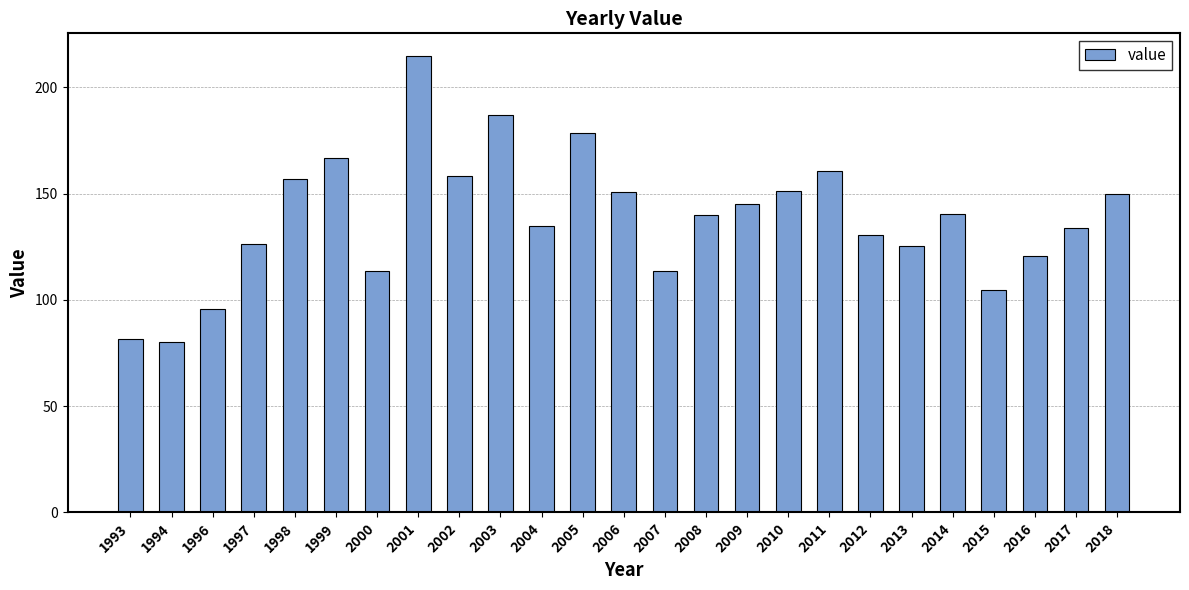

What is the value of the 21st bar from the left?

140.4